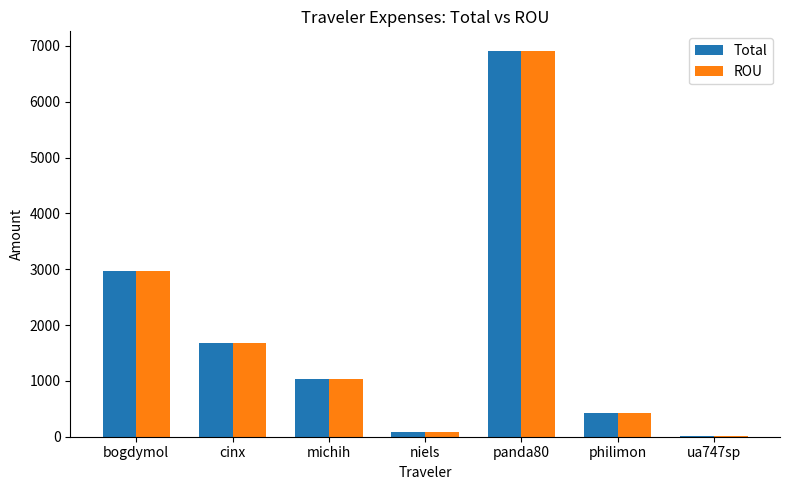

Count the number of categories in the chart.

7